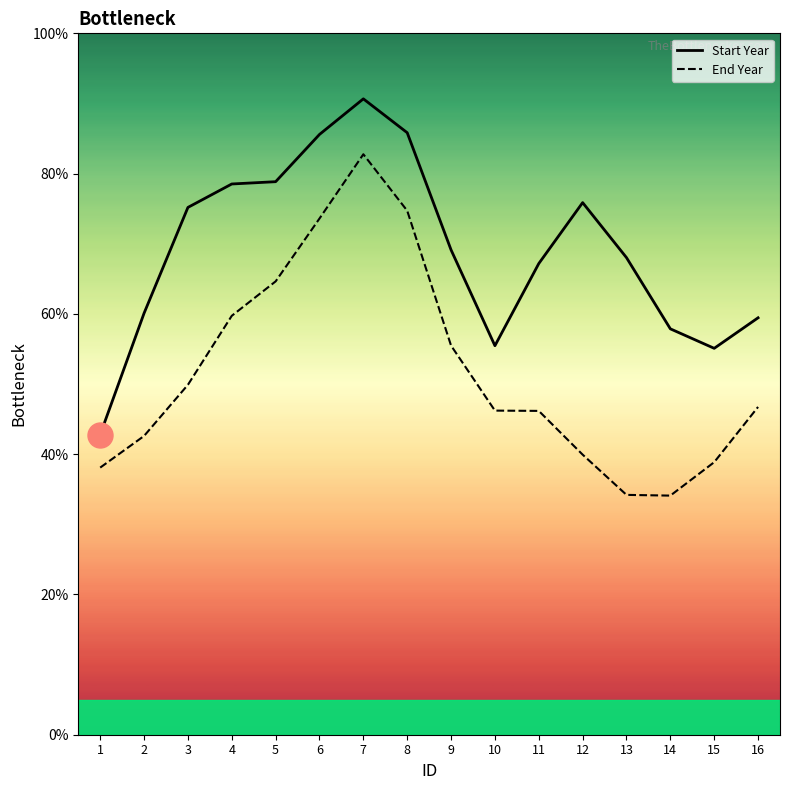

Count the number of data series in this chart.

2